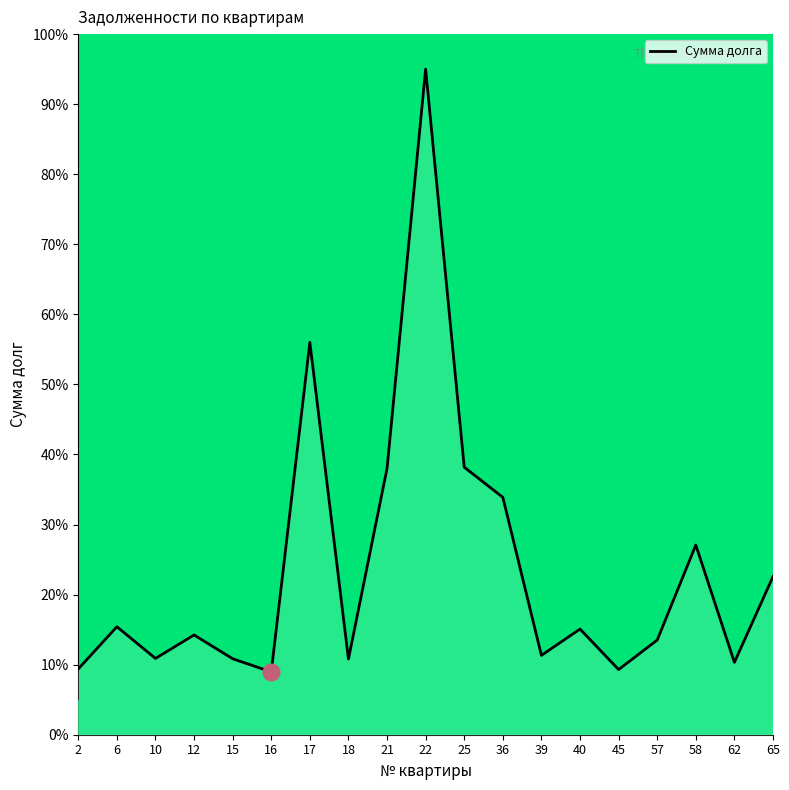

Does the chart have visible grid lines?

No